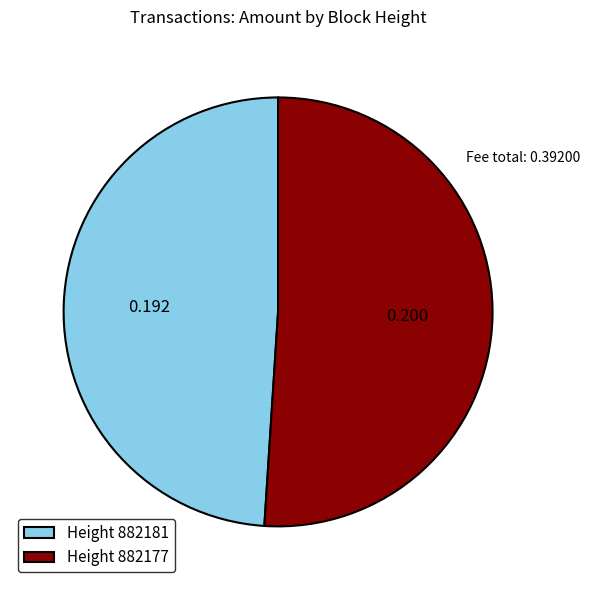

Does any single category account for the majority?

Yes